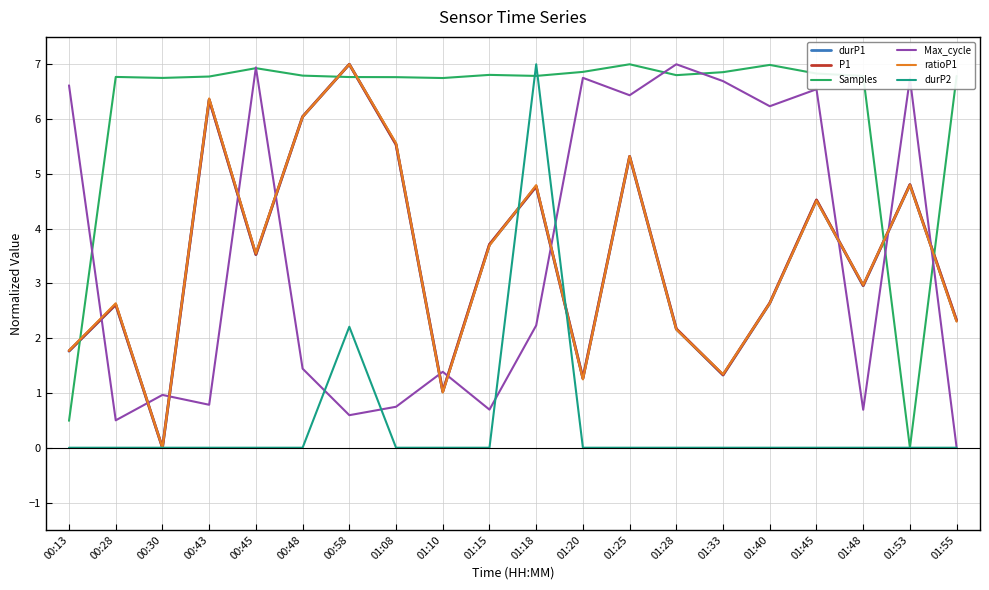

What is the difference between the highest and lowest values at 01:08?

6.8